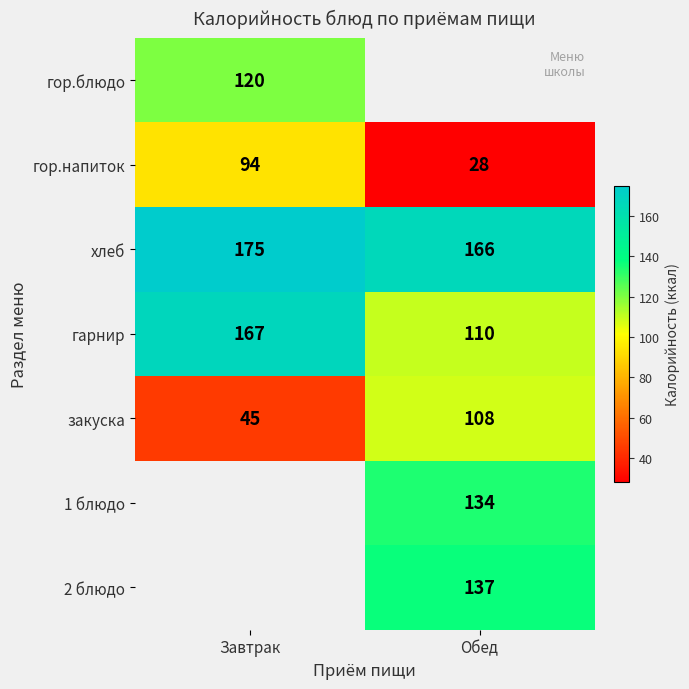

Is it true that хлеб equals 274 at Обед?

False